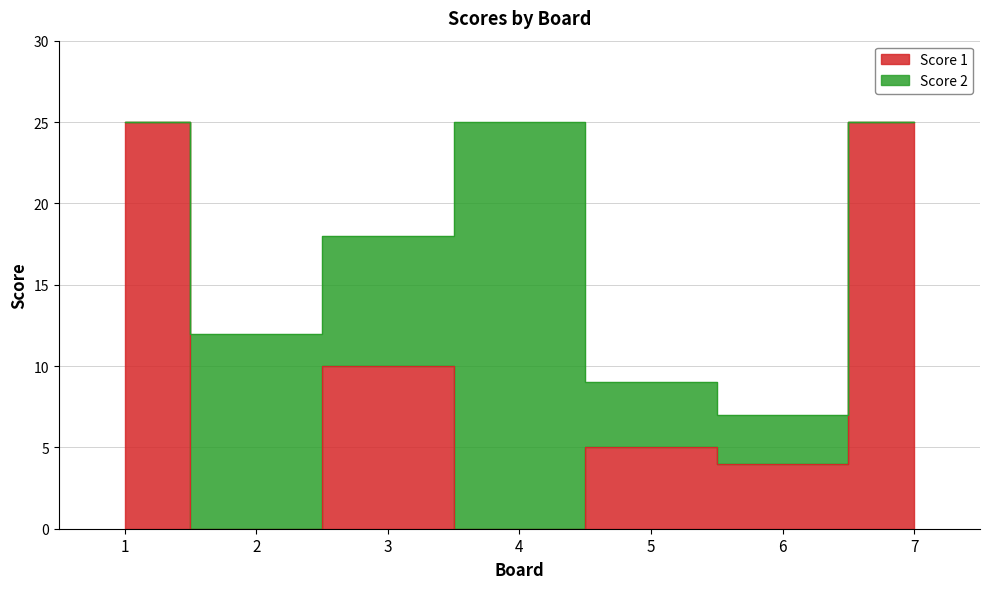

Is it true that the value at 7 is 25?

True